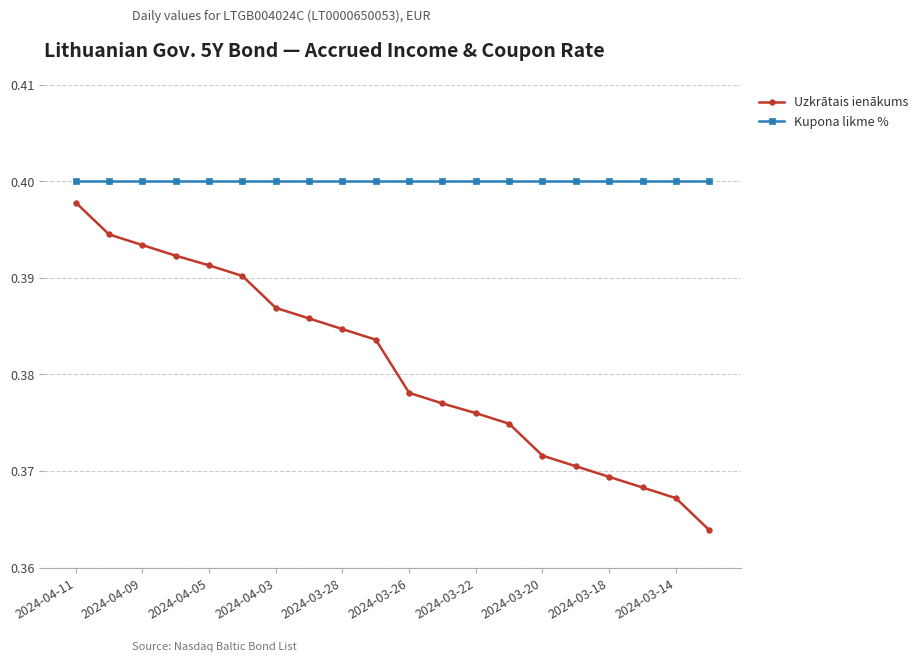

How many Uzkrātais ienākums values are between 0 and 1?

20